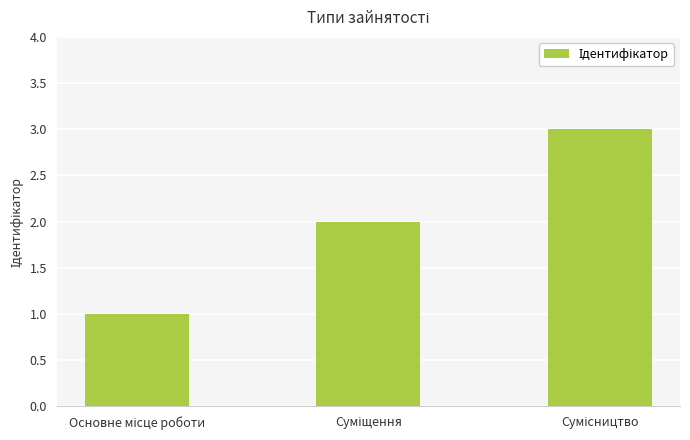

What is the sum of all values?

6